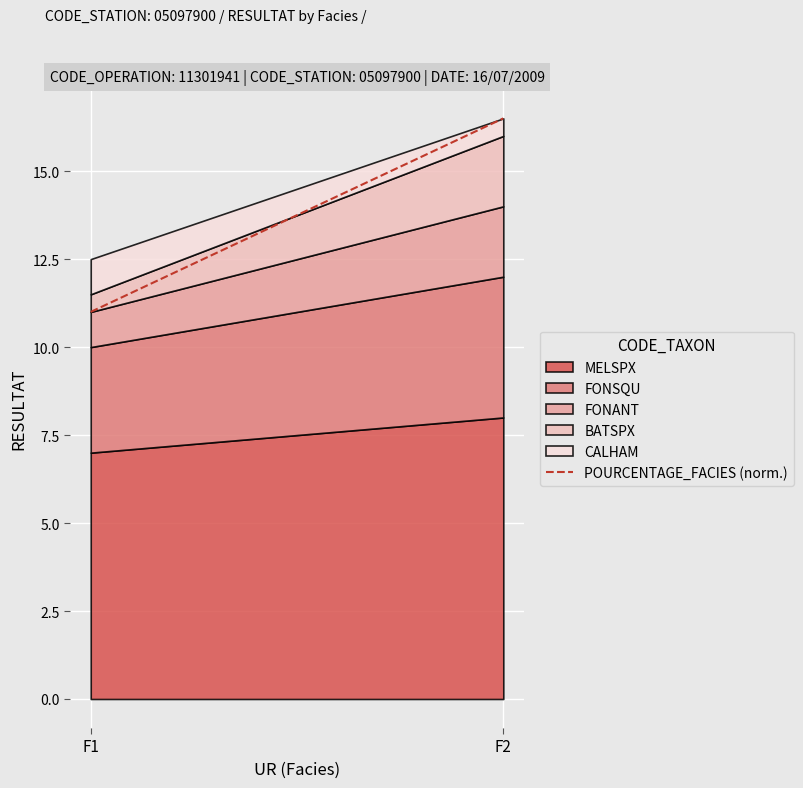

Rank the categories by value from highest to lowest.

F2, F1